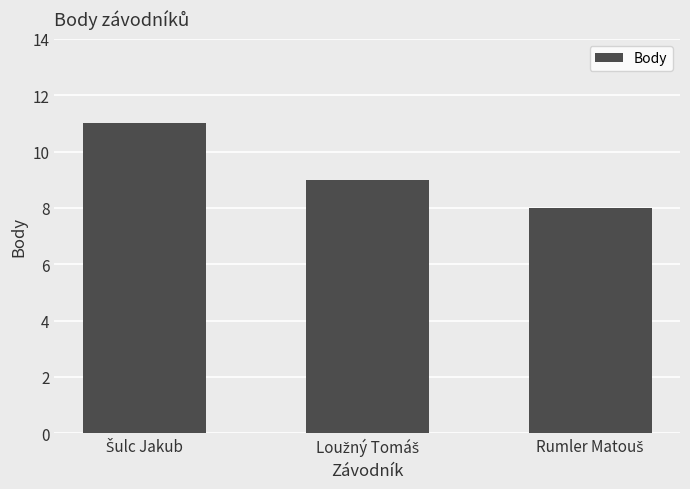

What is the smallest value displayed?

8